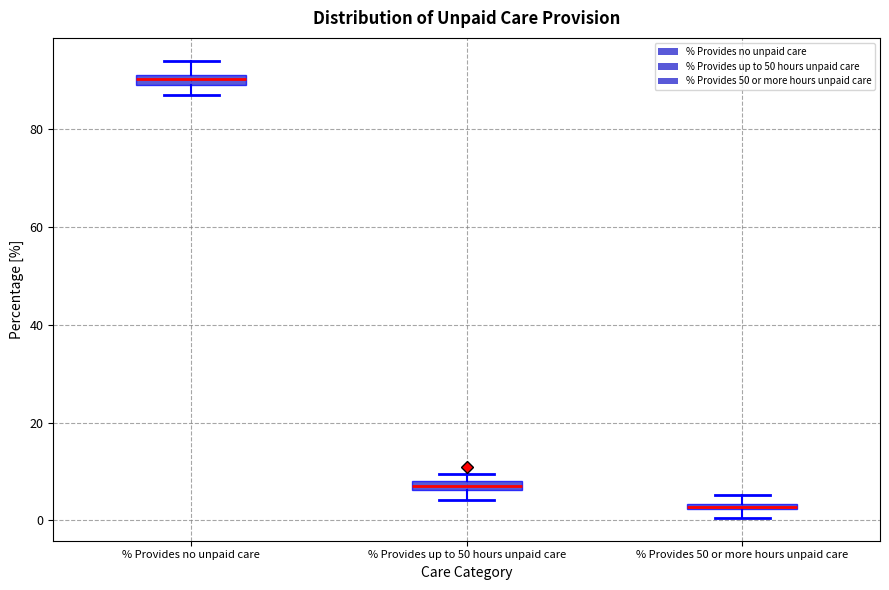

Which box has the highest median line?

% Provides no unpaid care